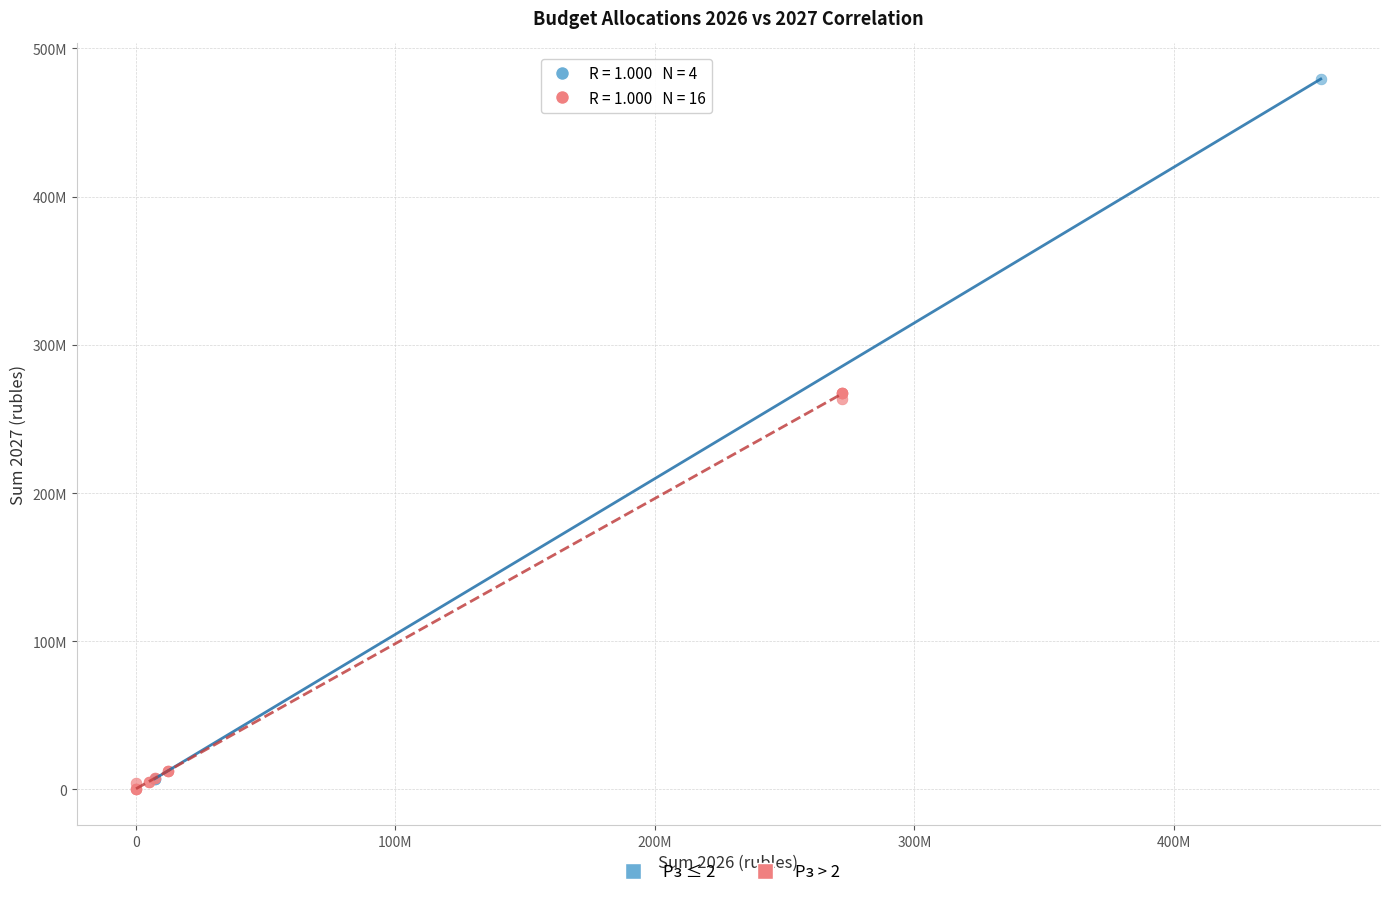

Which series contains the lowest Y value?

Рз > 2